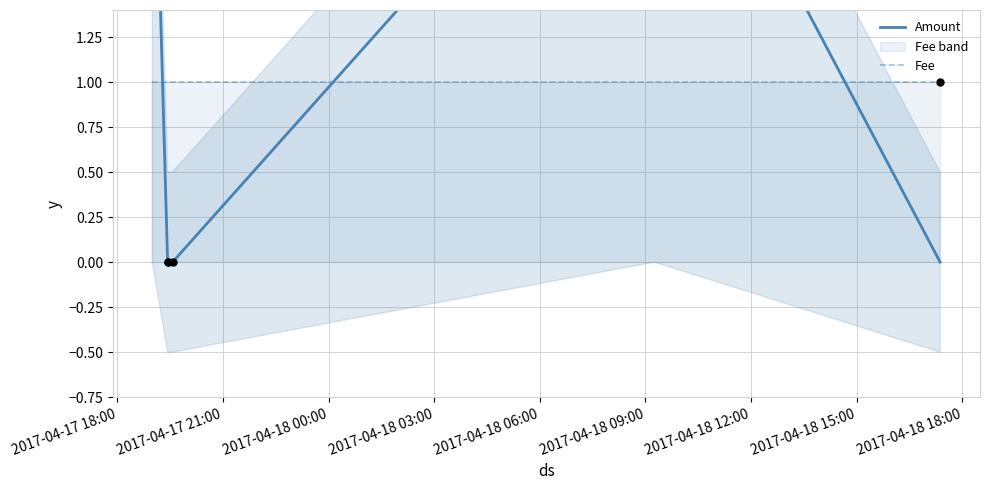

Which series has the largest Y range (max minus min)?

Amount